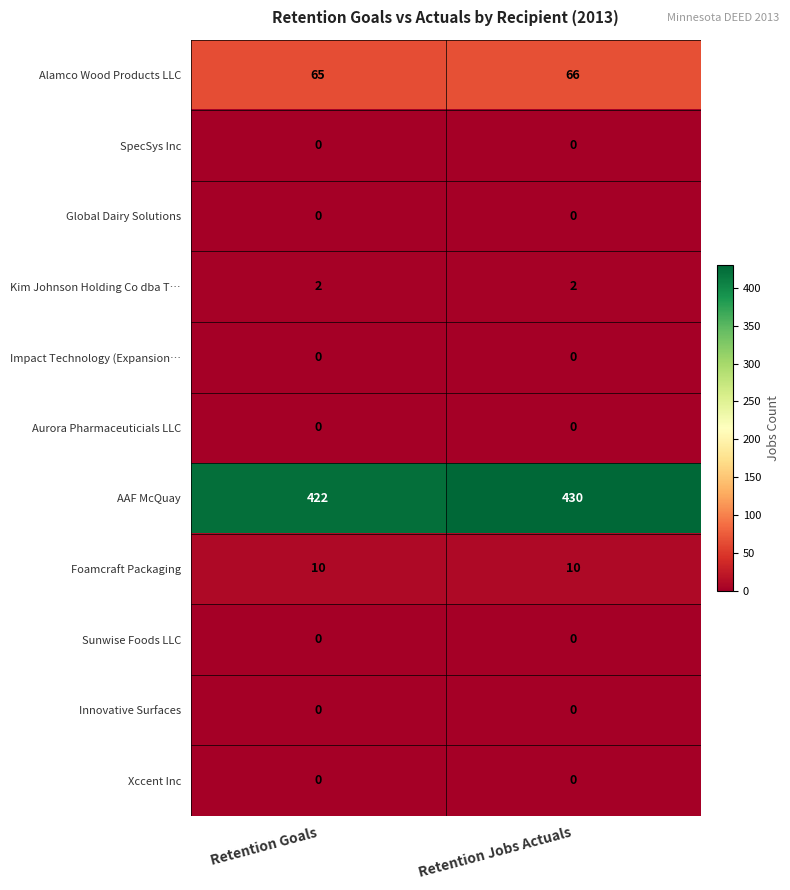

At which category is the sum across all series the highest?

Retention Jobs Actuals